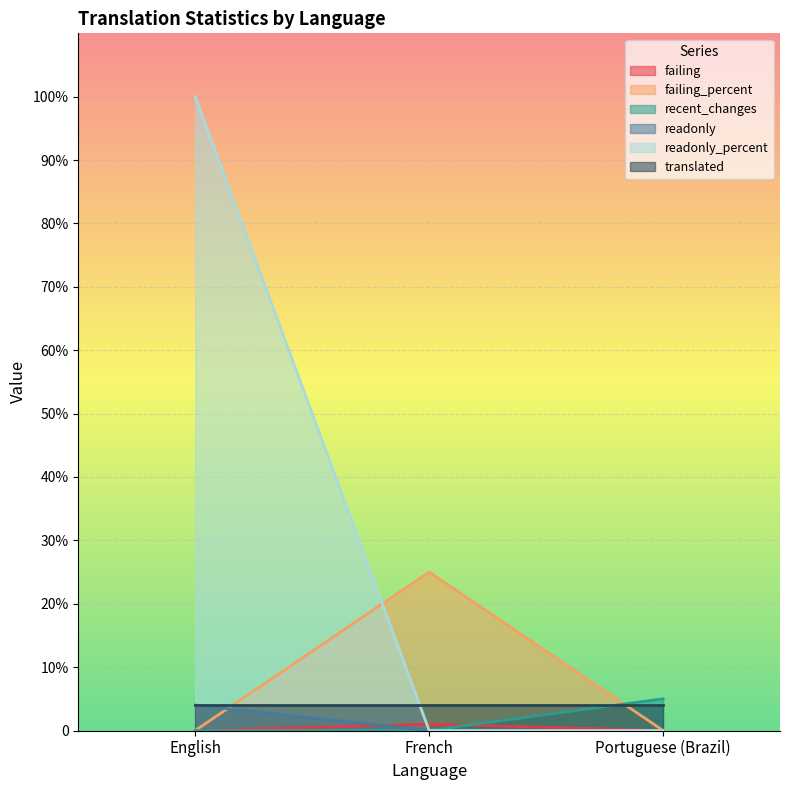

What is the label of the 1st point from the right?

Portuguese (Brazil)